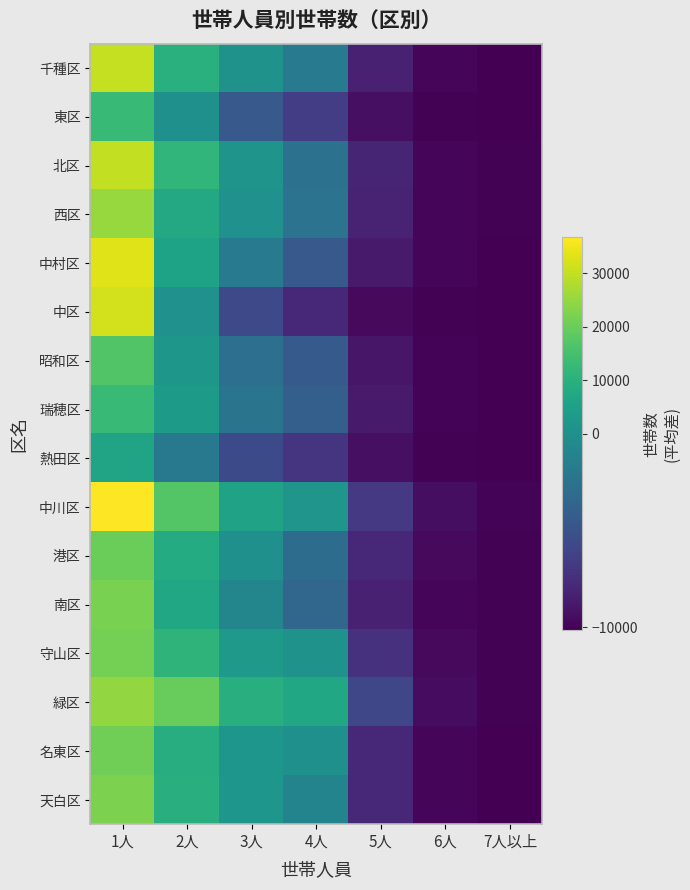

At how many categories does at least one series exceed 17584?

2